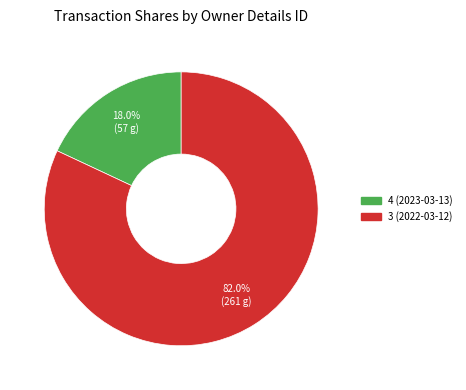

Between 3 (2022-03-12) and 4 (2023-03-13), which is larger?

3 (2022-03-12)